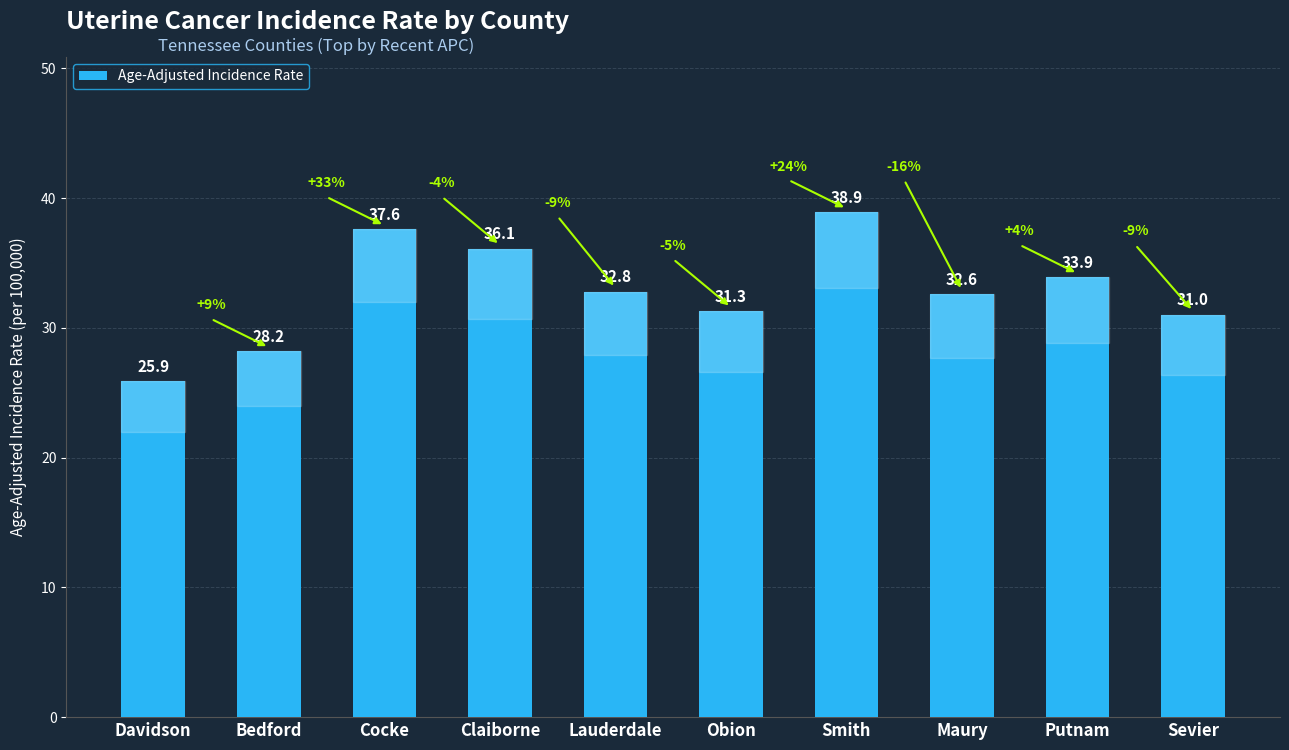

List the labels in order of value, largest first.

Smith, Cocke, Claiborne, Putnam, Lauderdale, Maury, Obion, Sevier, Bedford, Davidson